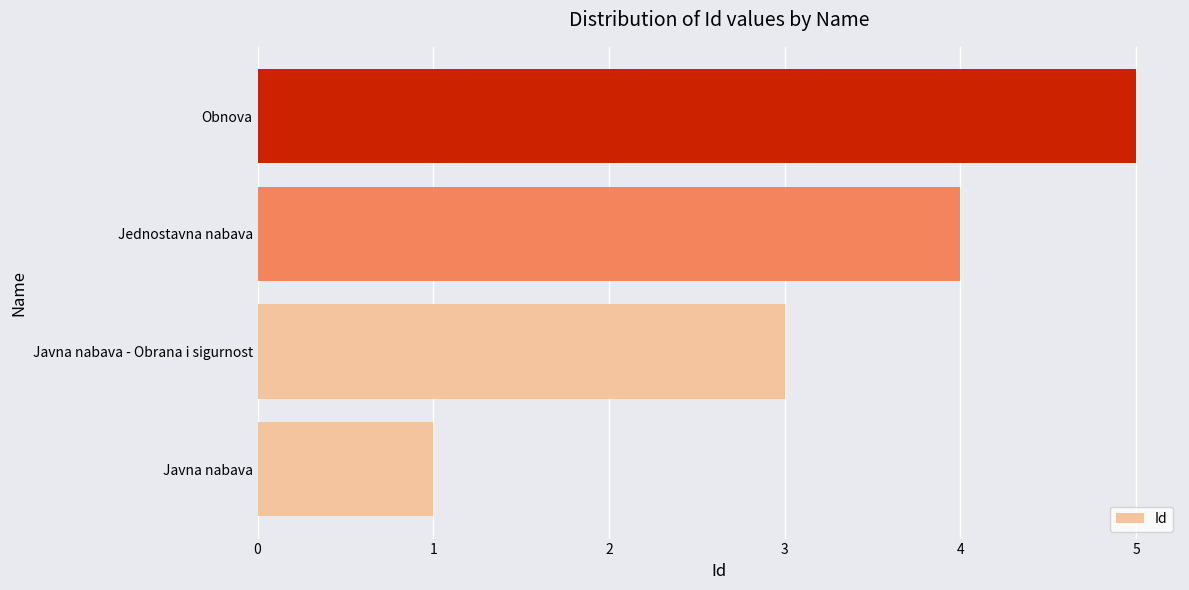

Does the chart contain any negative values?

No